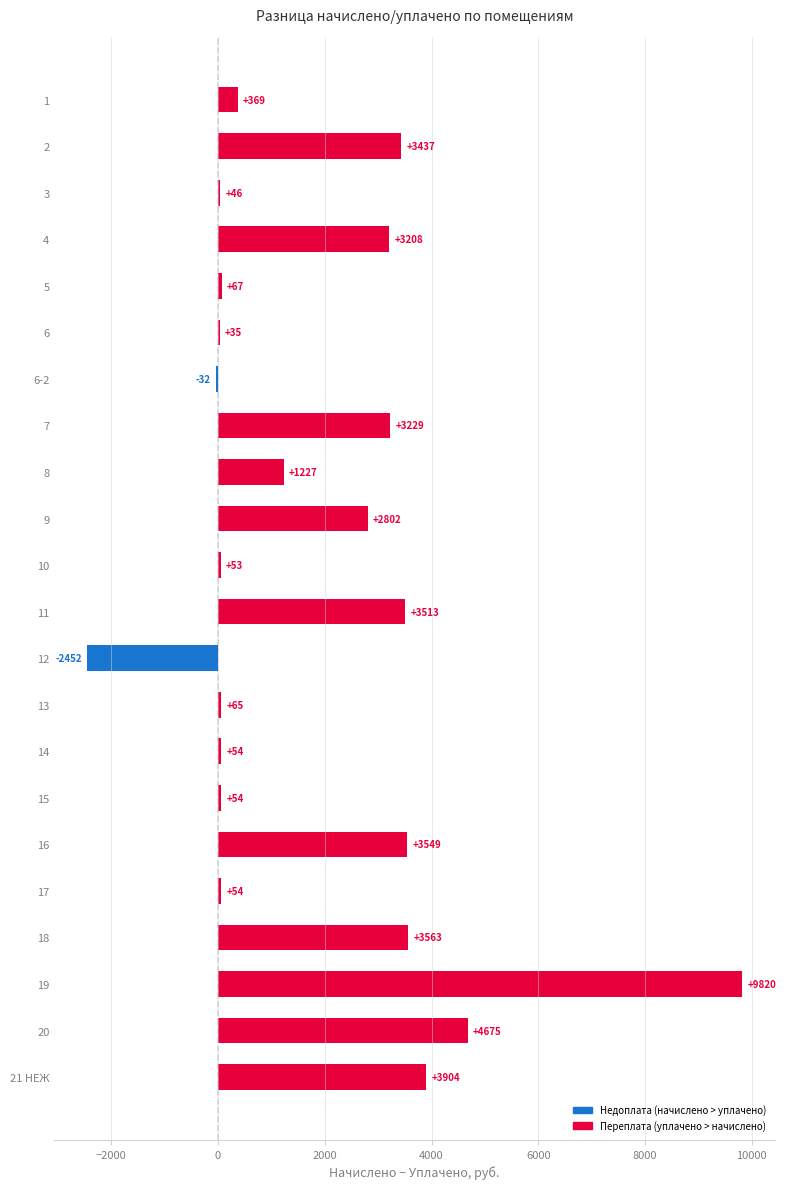

How many data points are above 1227?

11